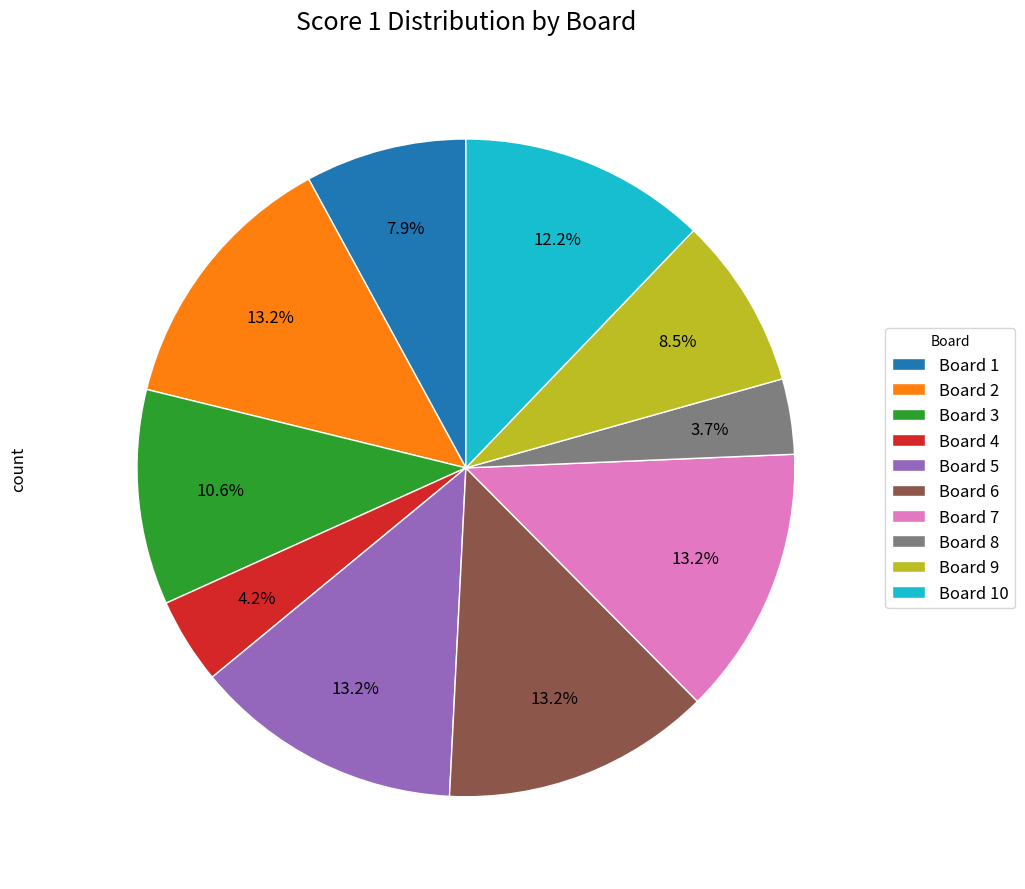

To the nearest percent, what portion does Board 3 represent?

11%